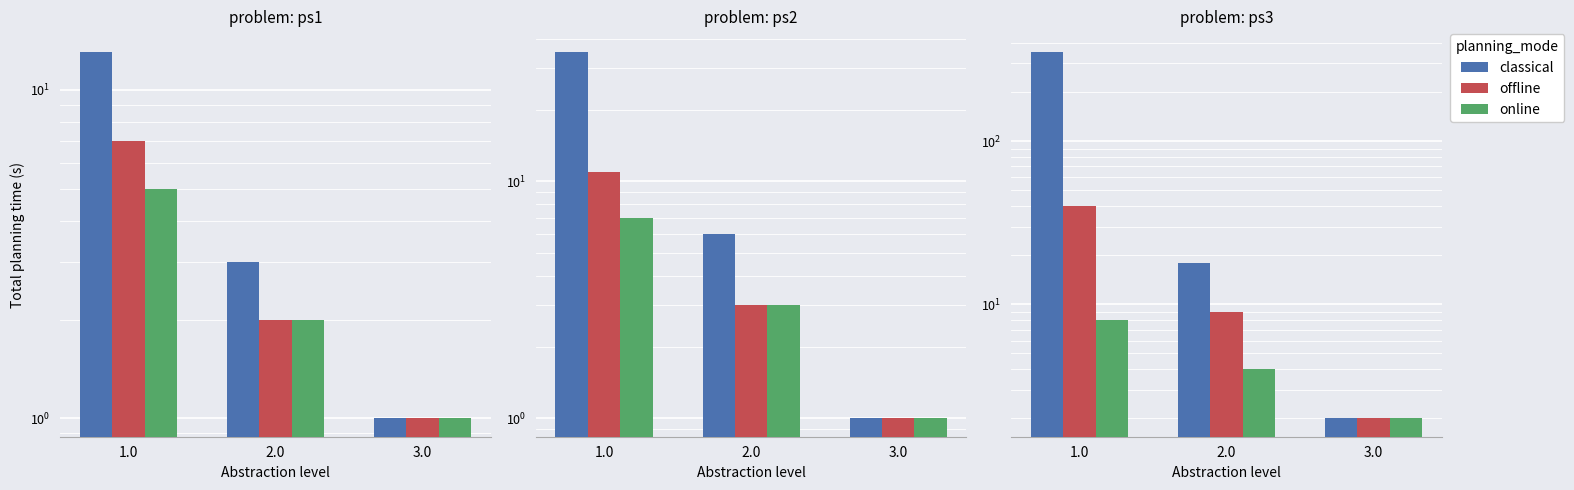

Which has a higher value, 2.0 or 1.0?

1.0